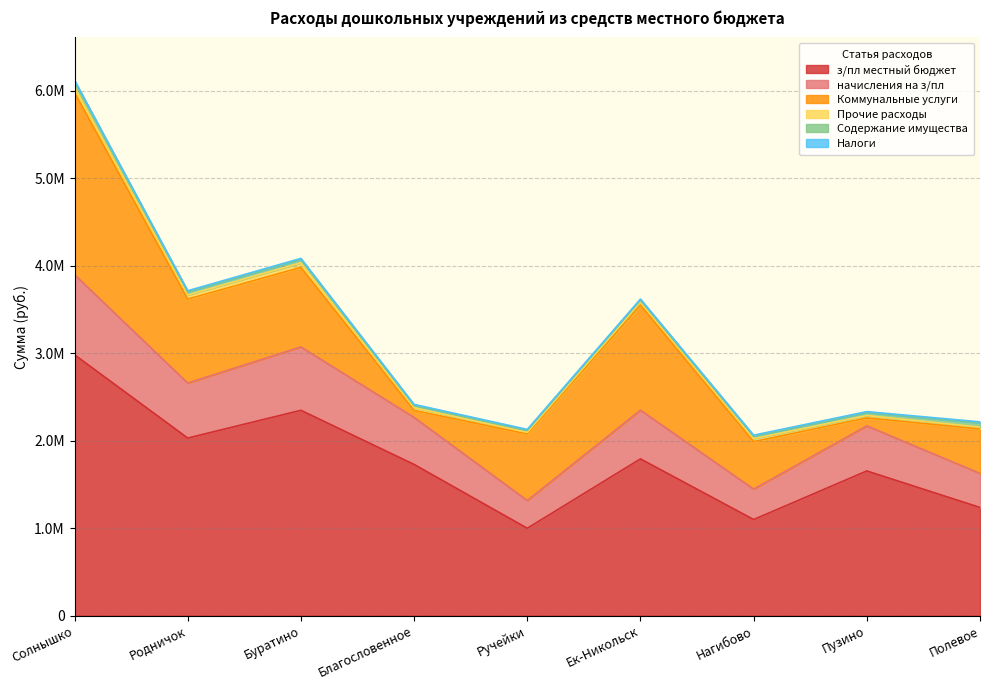

Which series has the largest total across all categories?

з/пл местный бюджет